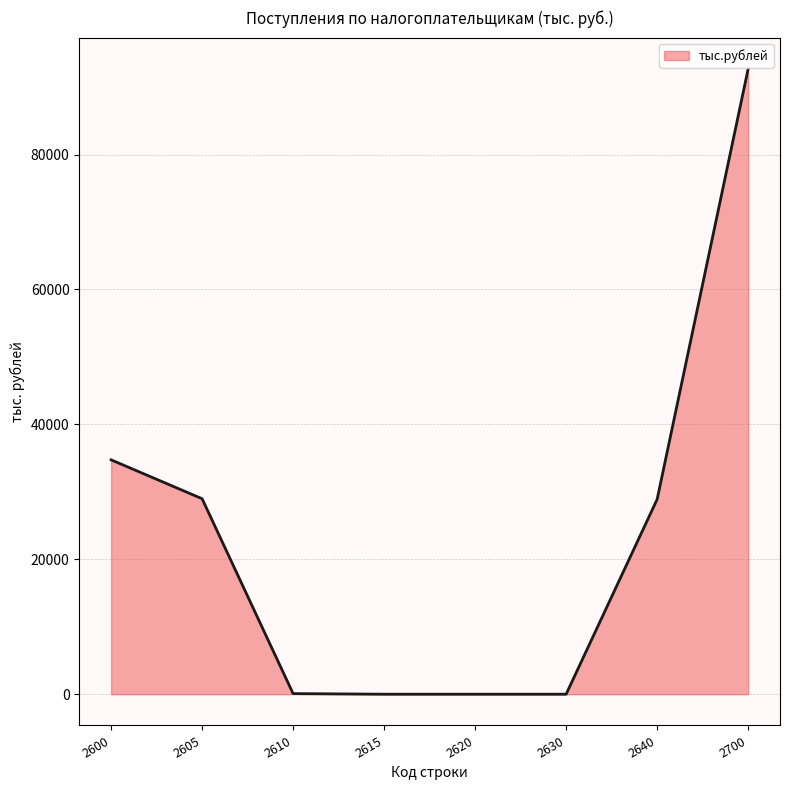

Is it true that the value at 2700 is 63280?

False